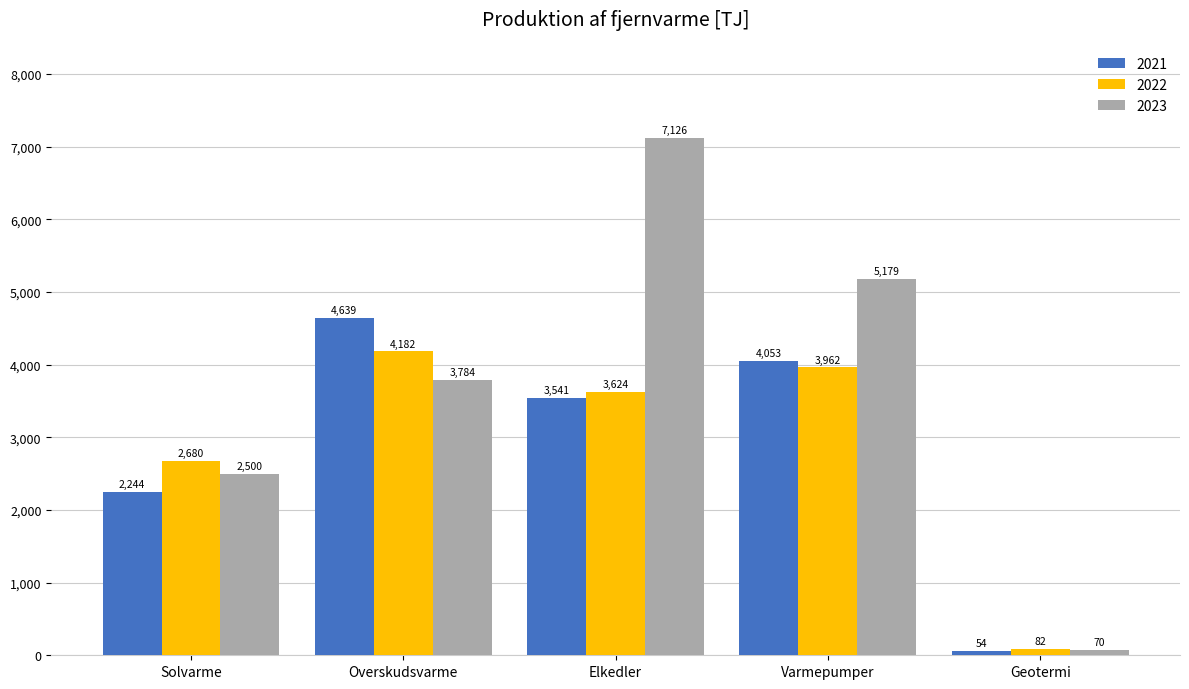

How many values in the 2022 series are below 3623?

2